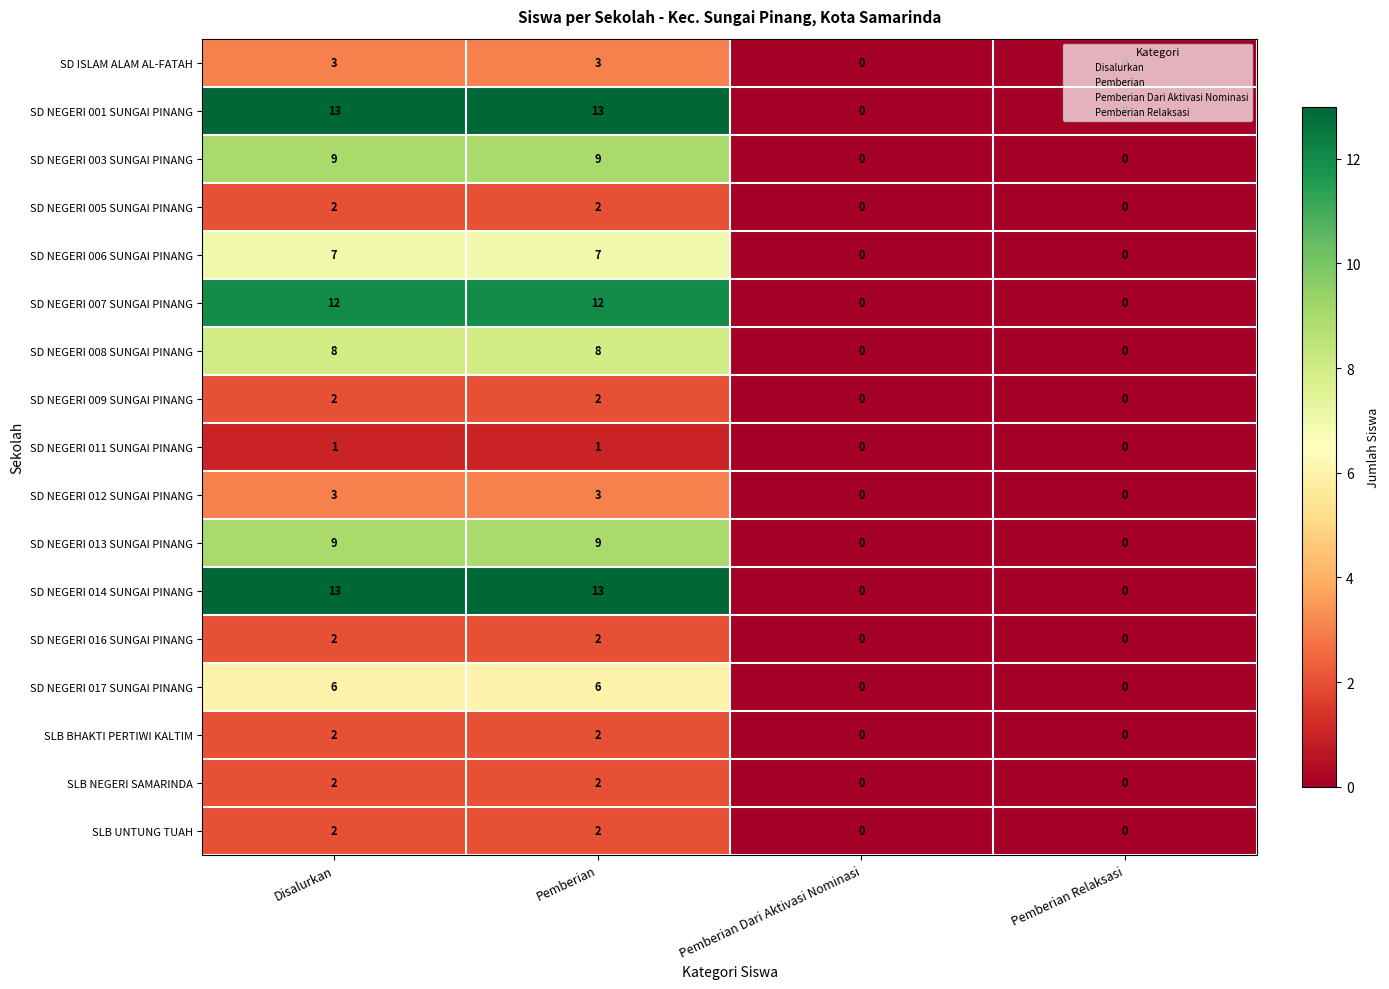

What is the sum of the SD NEGERI 007 SUNGAI PINANG values at Pemberian and Pemberian Relaksasi?

12